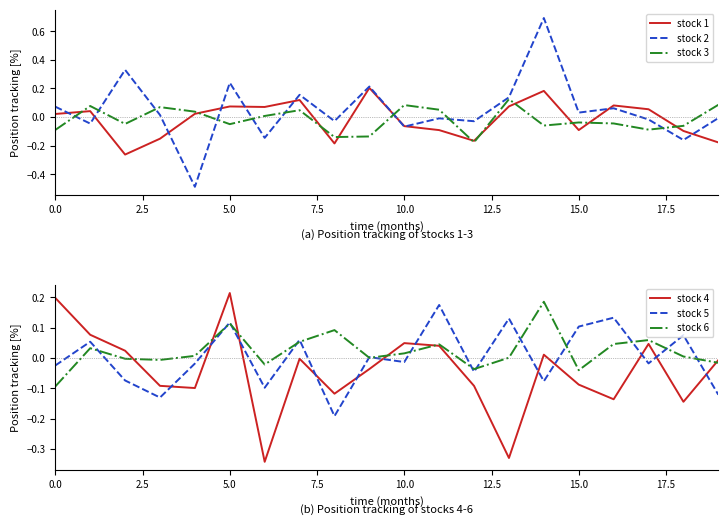

How many lines are shown in the chart?

6